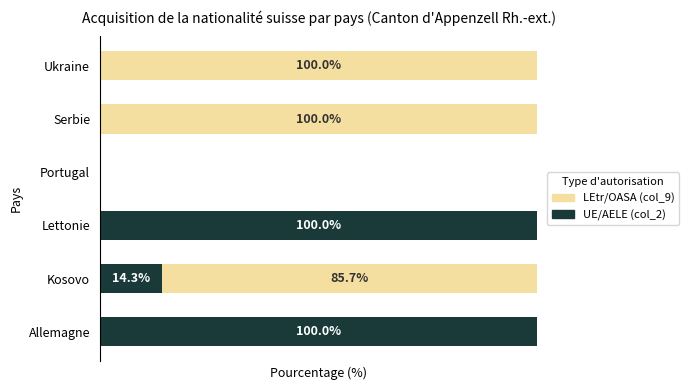

How many UE/AELE (col_2) values are between 0 and 100?

6